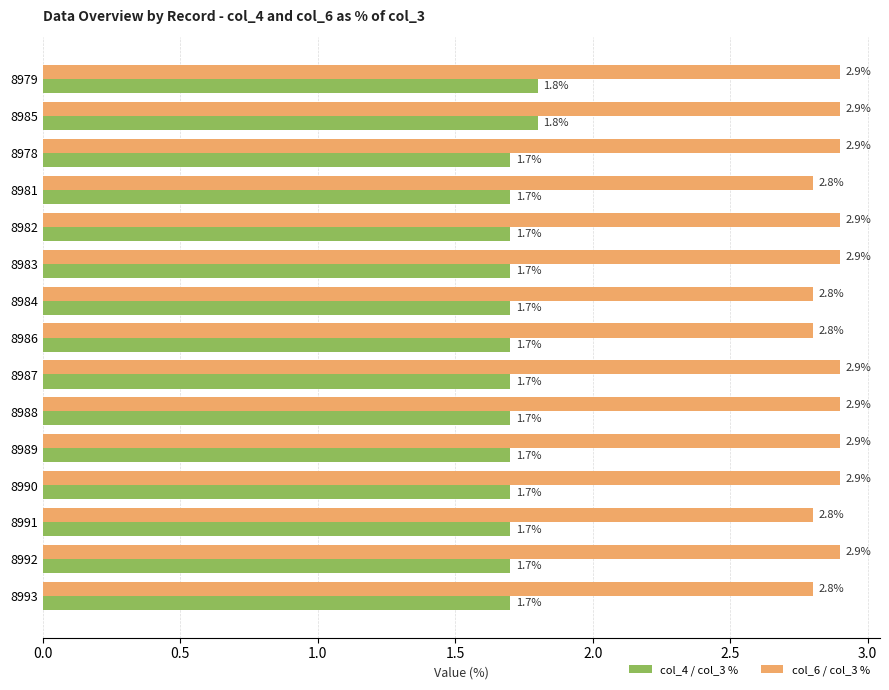

Is it true that col_4 / col_3 % equals 1.7 at 8981?

True